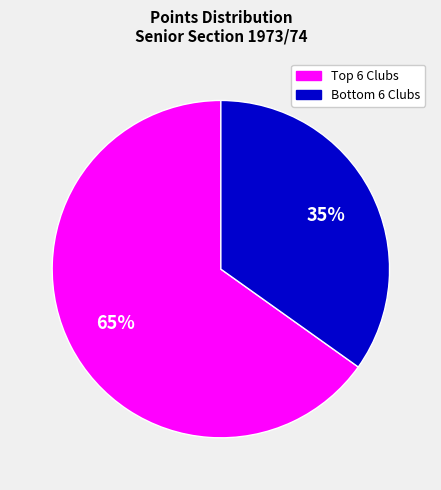

To the nearest percent, what is the difference between the largest and smallest slice percentages?

30%